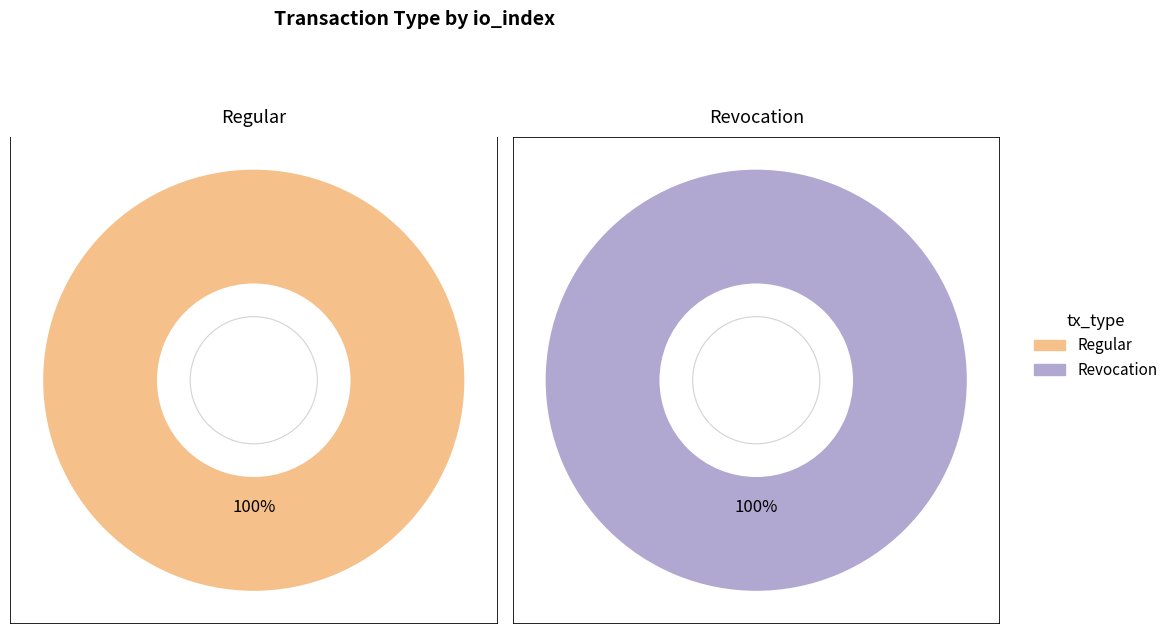

Combined, what portion of the pie is Regular and Revocation?

100.0%